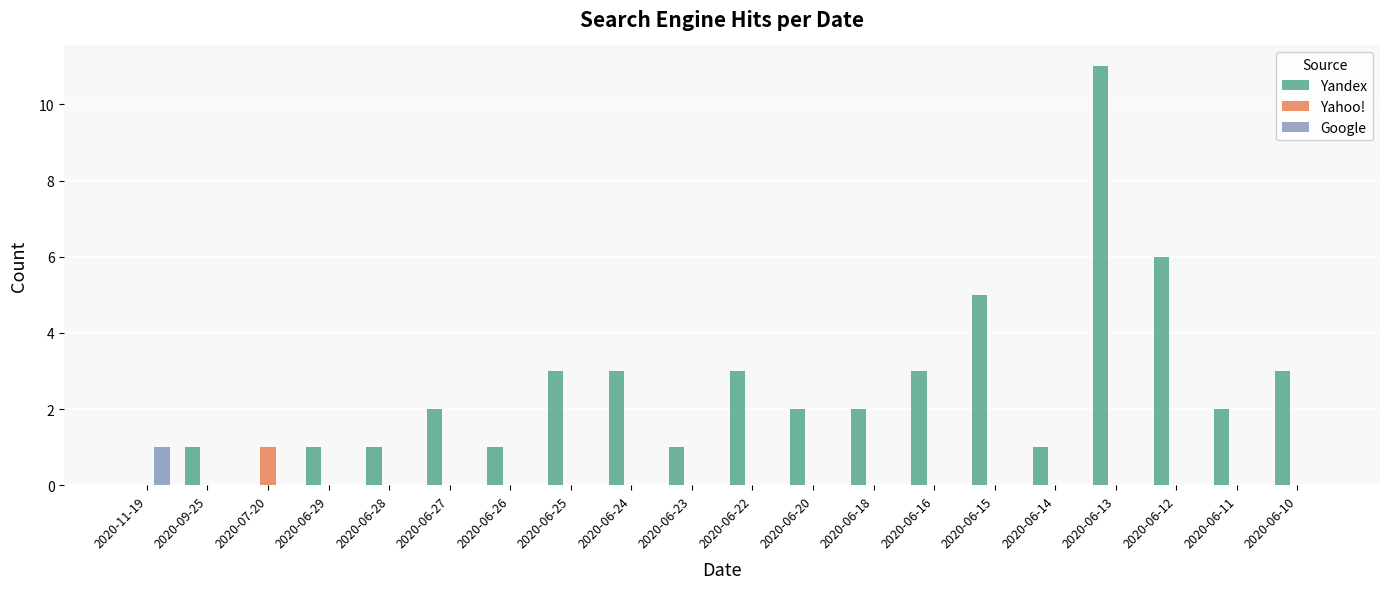

At which category is the sum across all series the highest?

2020-06-13